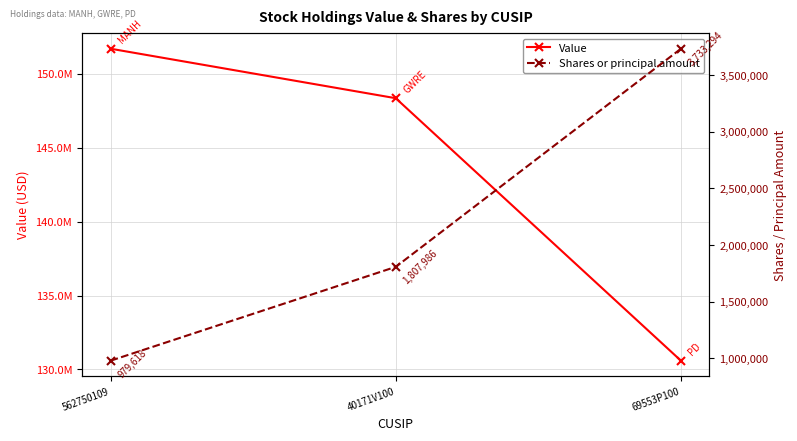

What are all the series names shown in the legend?

Value, Shares or principal amount